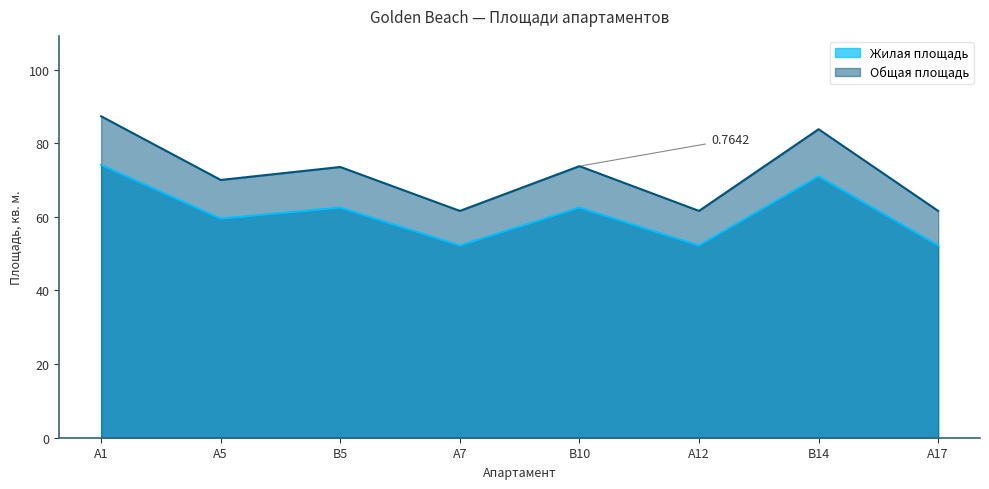

True or false: Общая площадь has more than 0 points higher than both neighbors.

True